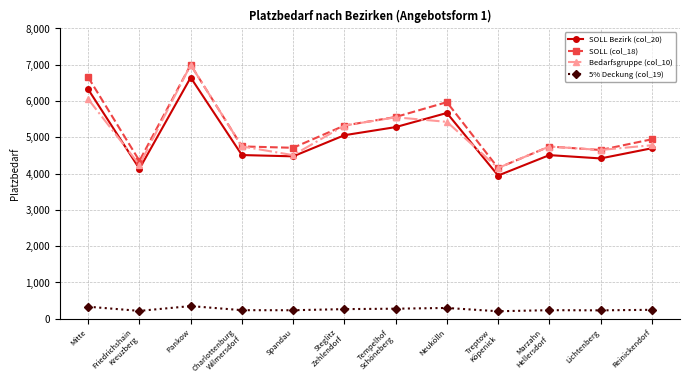

Is it true that Bedarfsgruppe (col_10) equals 4509.2 at Spandau?

True